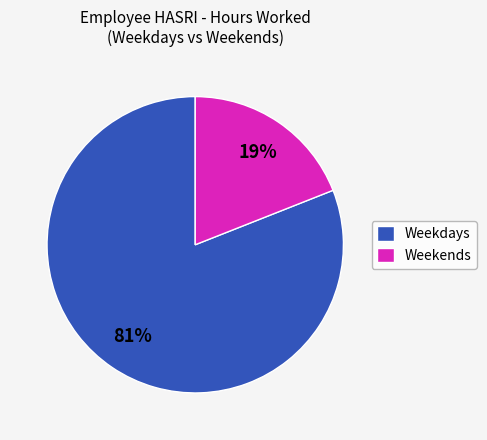

What is the largest slice in the pie chart?

Weekdays